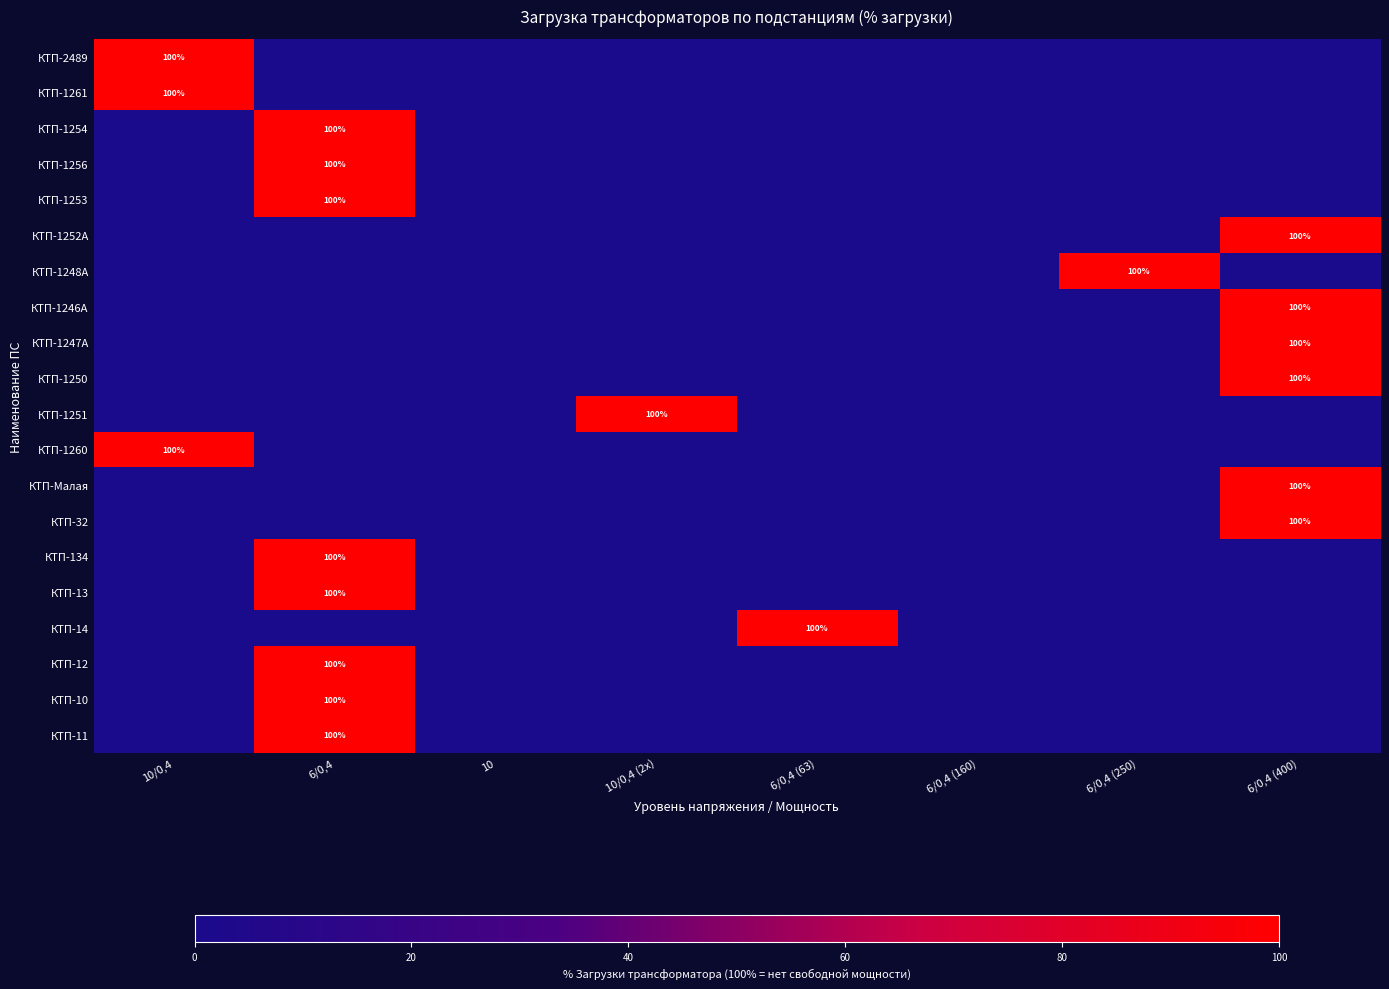

True or false: КТП-1247А has a value of 43 at 6/0,4 (400).

False